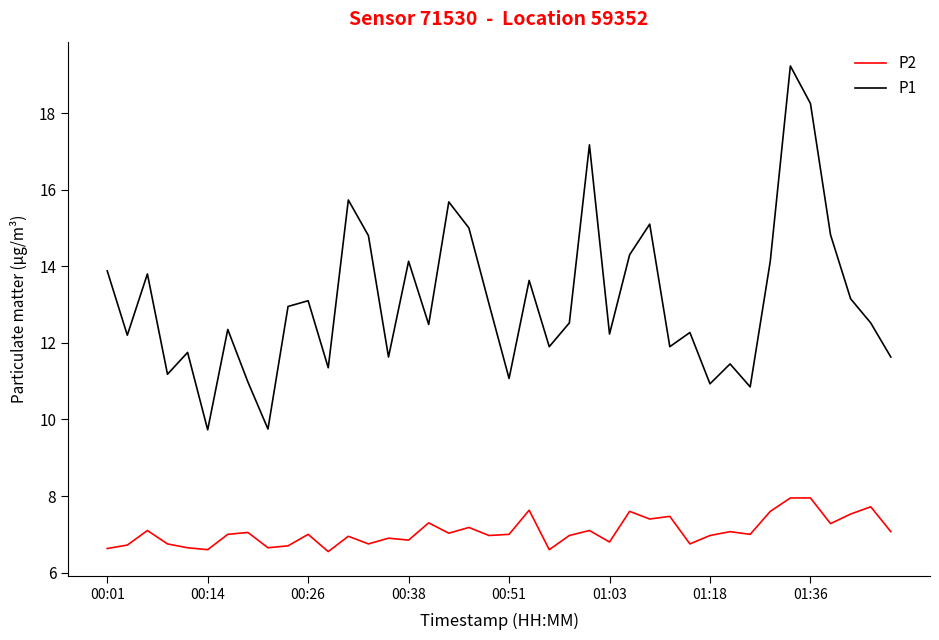

Which series has the widest spread of values?

P1